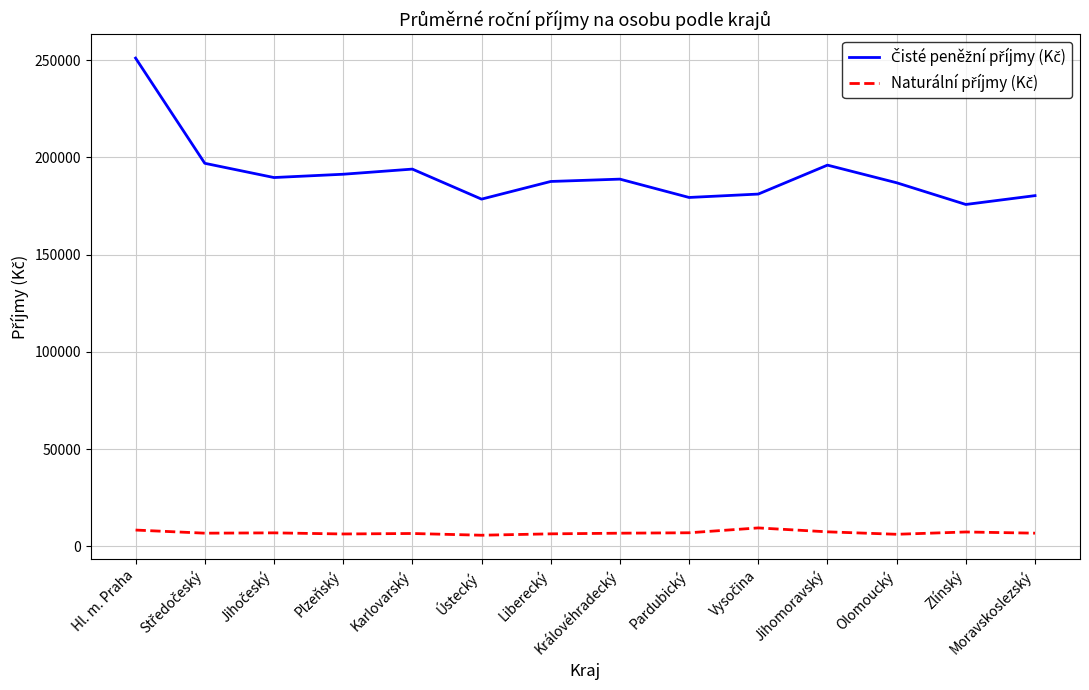

What is the difference between the highest and lowest values at Olomoucký?

180750.7